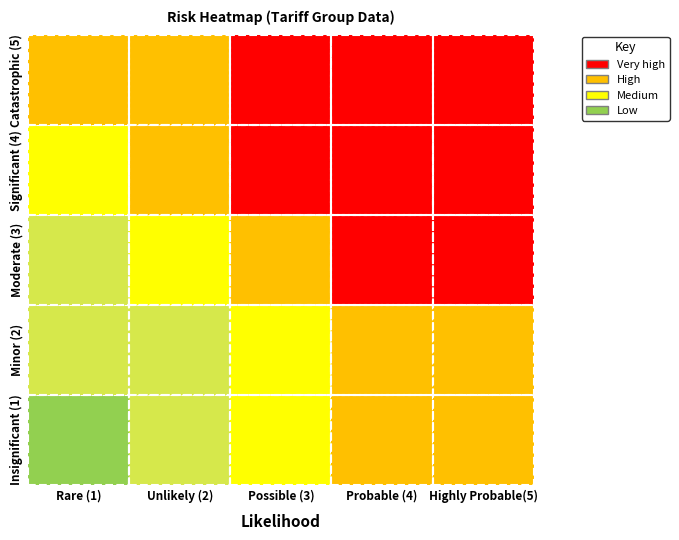

Reading left to right, list all the values displayed in this chart.

Insignificant (1): 0=1	1=2	2=3	3=4	4=4
Minor (2): 0=2	1=2	2=3	3=4	4=4
Moderate (3): 0=2	1=3	2=4	3=5	4=5
Significant (4): 0=3	1=4	2=5	3=5	4=5
Catastrophic (5): 0=4	1=4	2=5	3=5	4=5